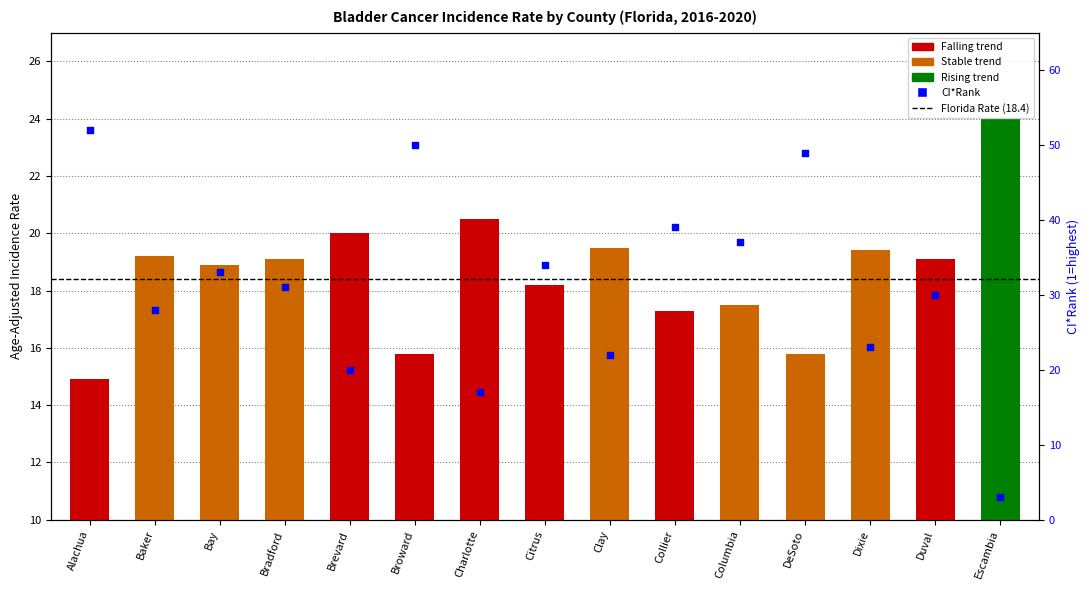

At how many categories does at least one series exceed 50?

1